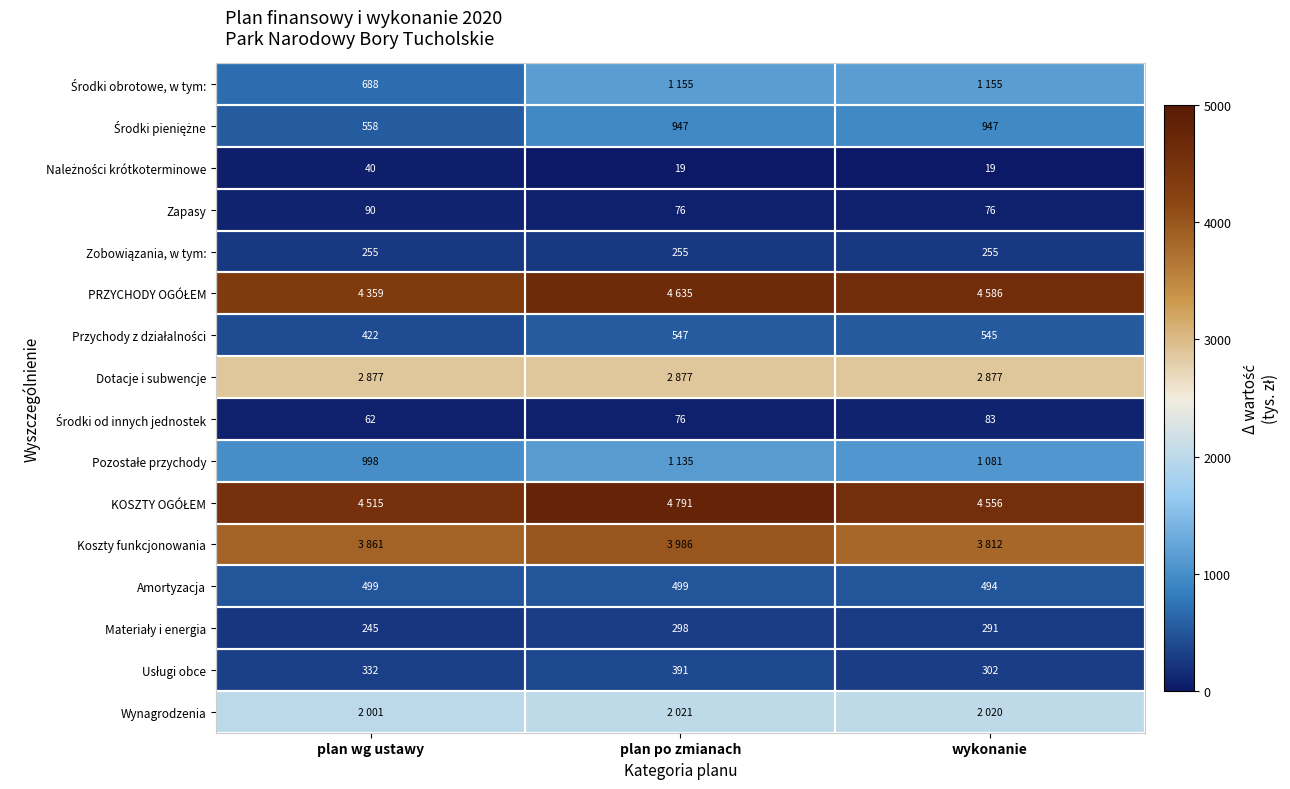

What is the sum of all Amortyzacja values?

1492